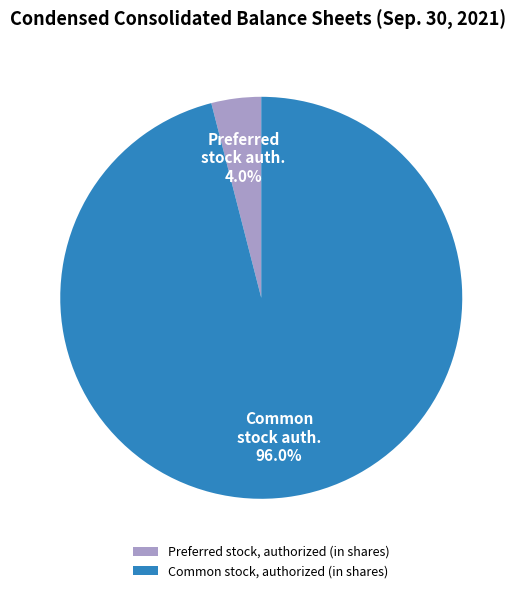

Which slice is the largest?

Common stock, authorized (in shares)